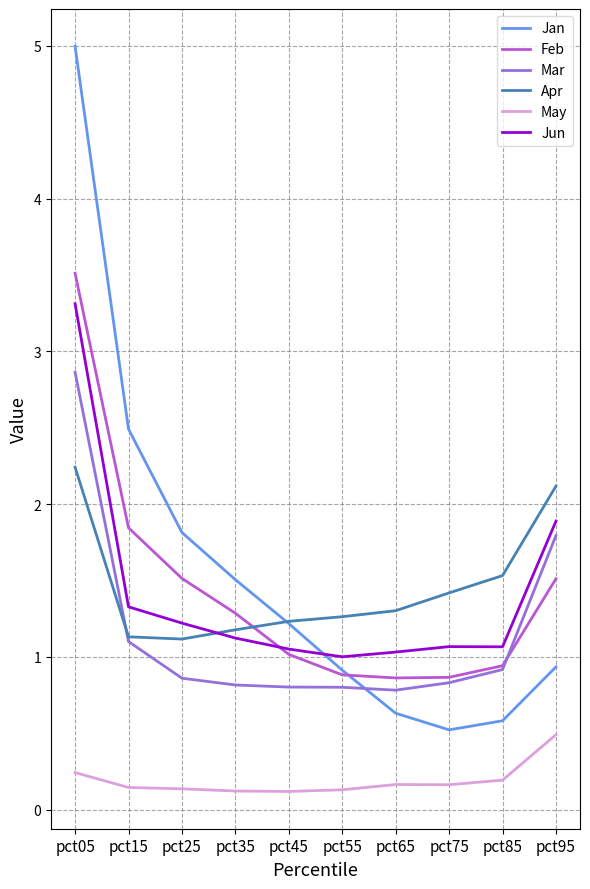

What is the minimum value for Feb?

0.9